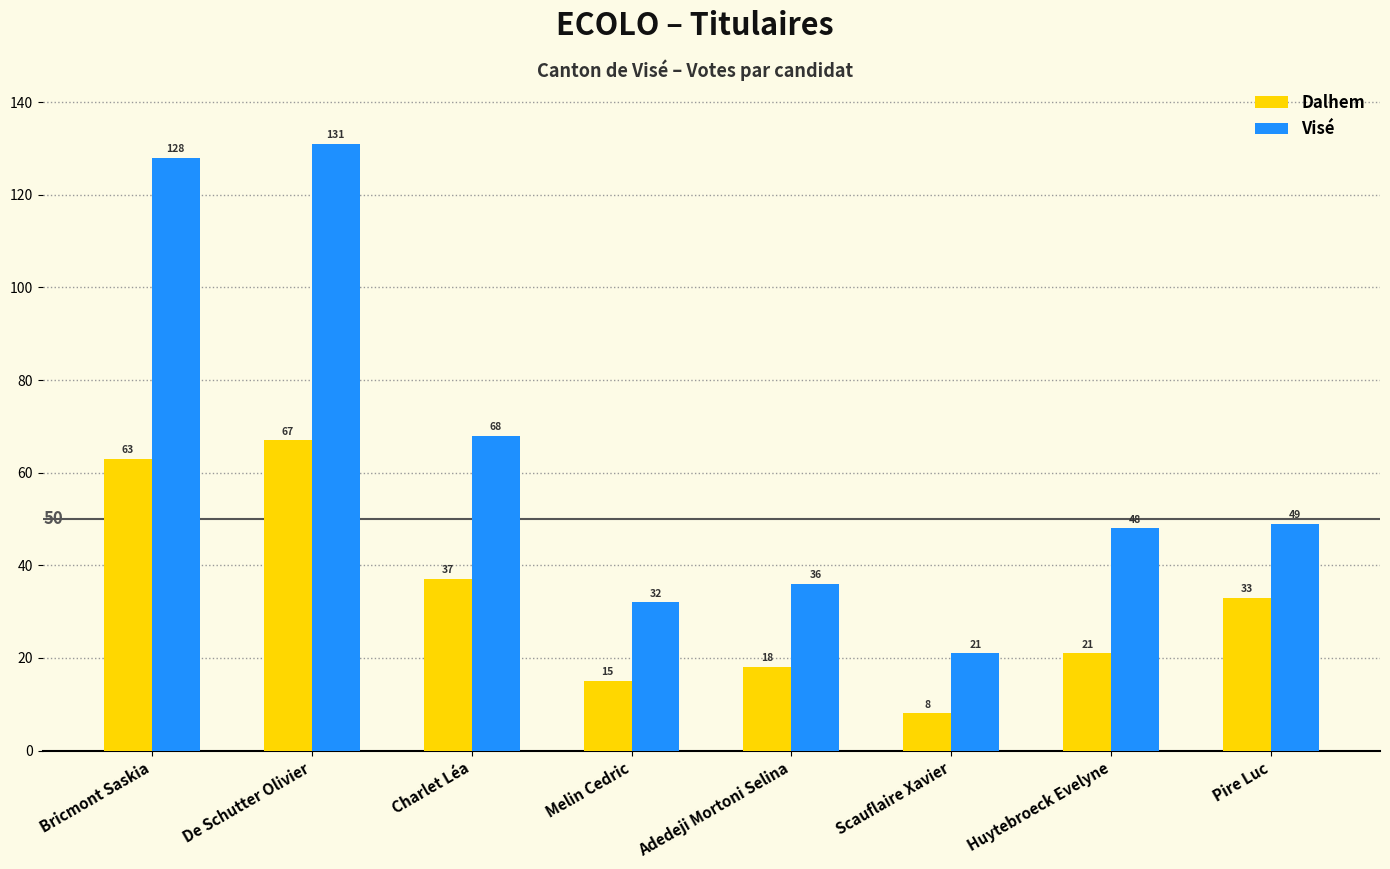

What are all the series names shown in the legend?

Dalhem, Visé